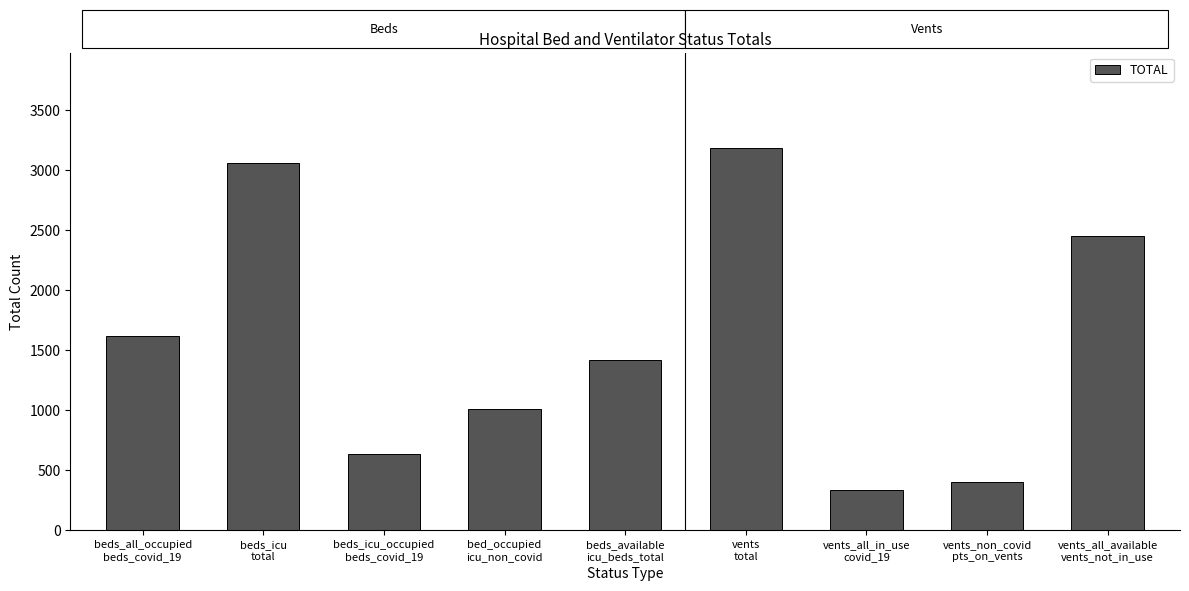

Is it true that the value at vents
total is 5008?

False